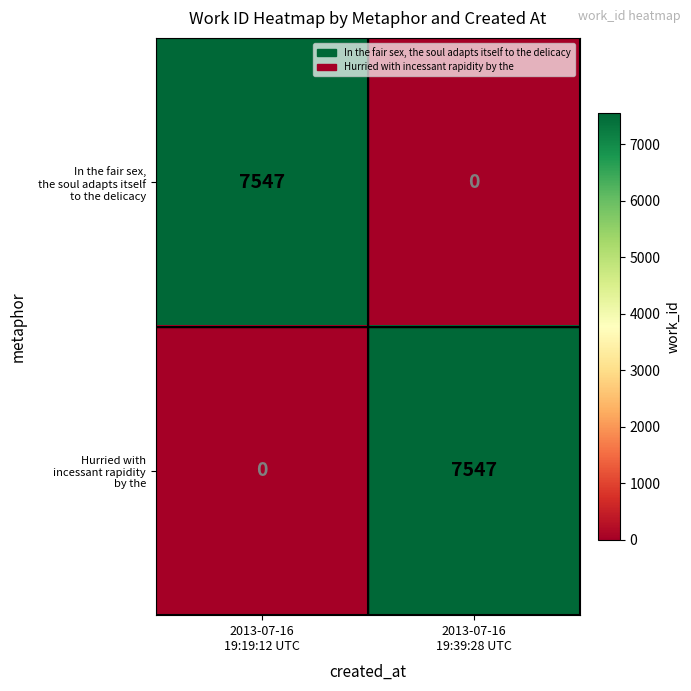

What is the maximum value shown in the chart?

7547